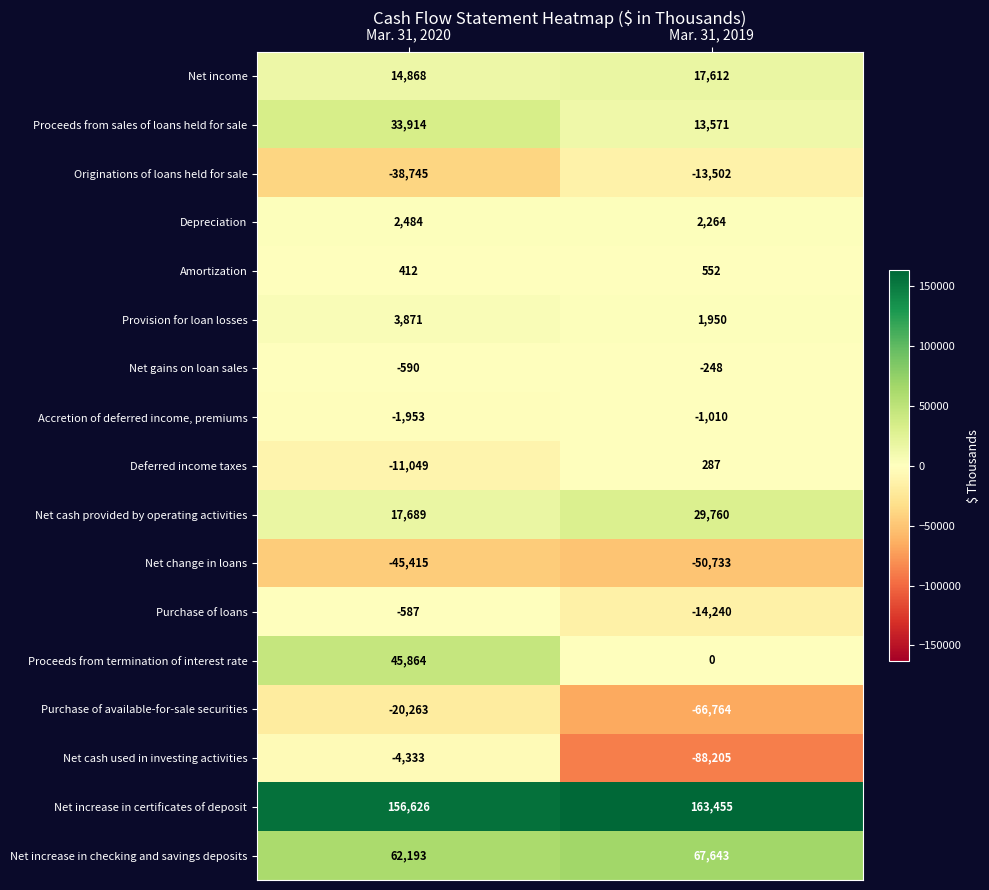

What is the difference between the highest and lowest values at Mar. 31, 2019?

251660